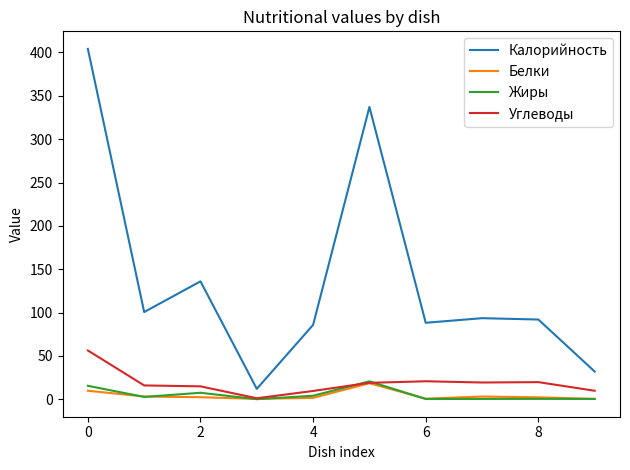

Which series has the widest spread of values?

Калорийность